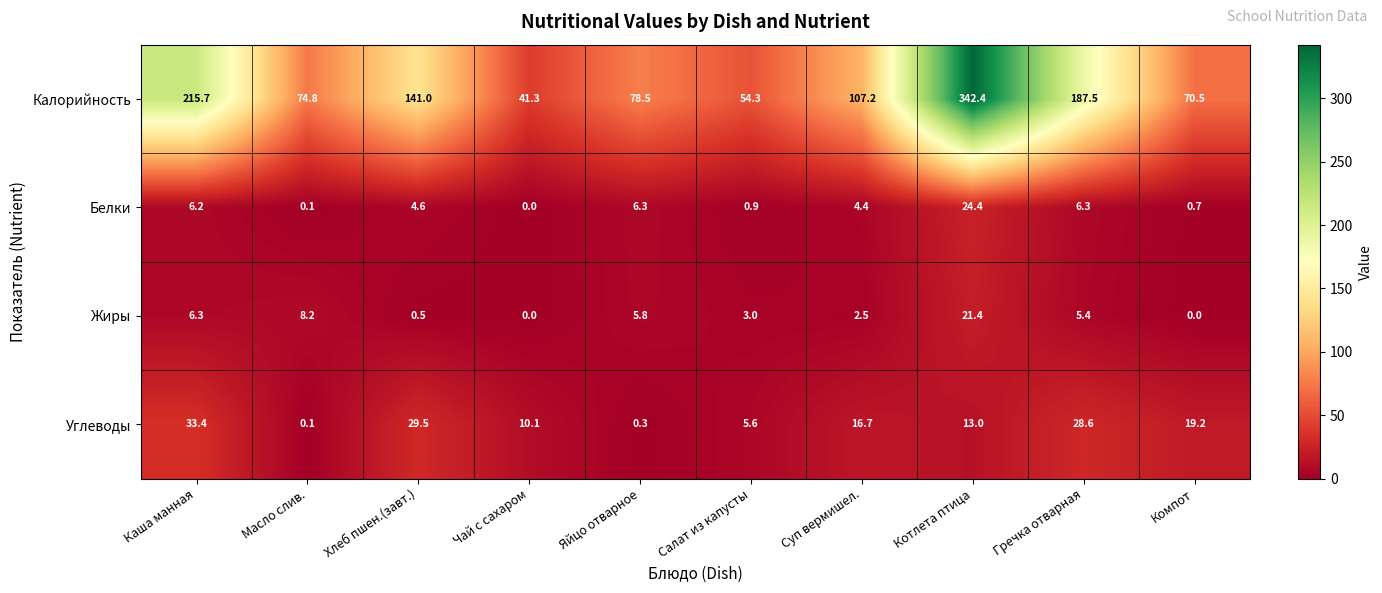

Between Чай с сахаром and Компот, which series saw the biggest shift?

Калорийность